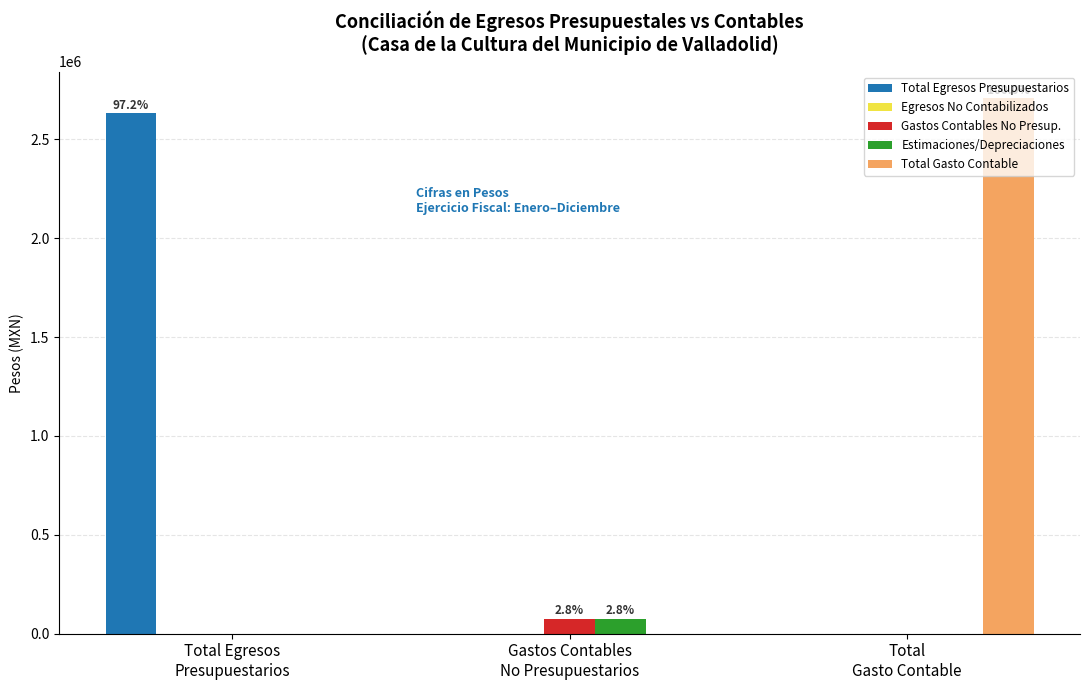

What is the sum of all Estimaciones/Depreciaciones values?

74444.5